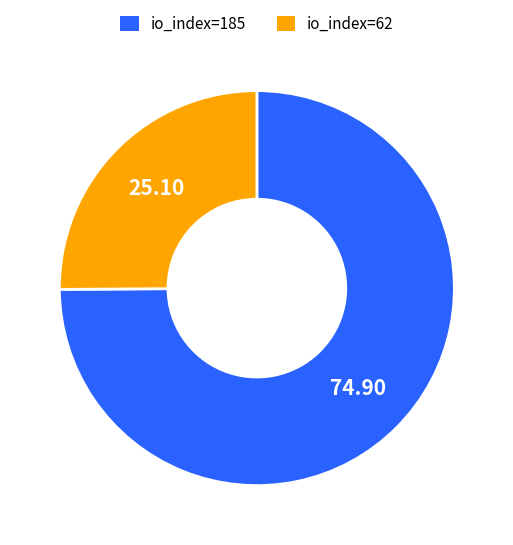

What is the ratio of the value at io_index=62 to the value at io_index=185?

0.3